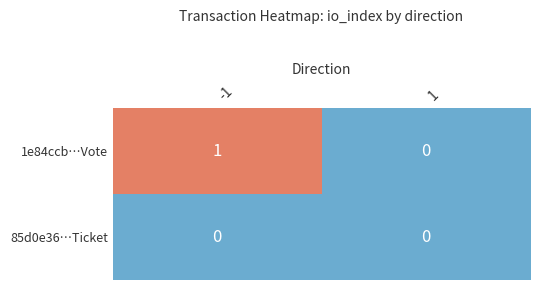

Is it true that 1e84ccb…Vote equals 0 at 1?

True